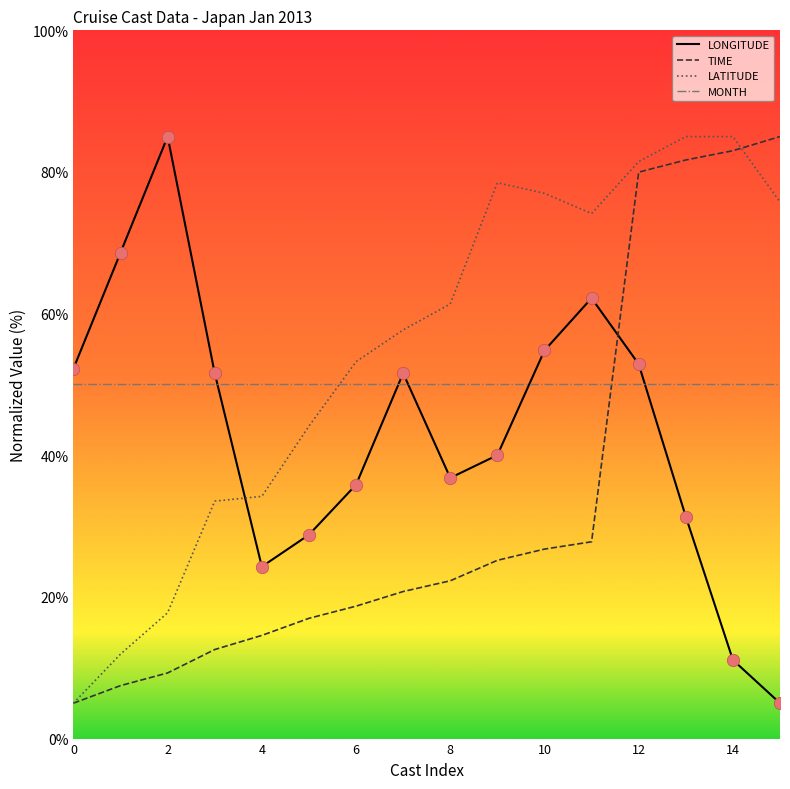

Which series has the largest total across all categories?

LATITUDE